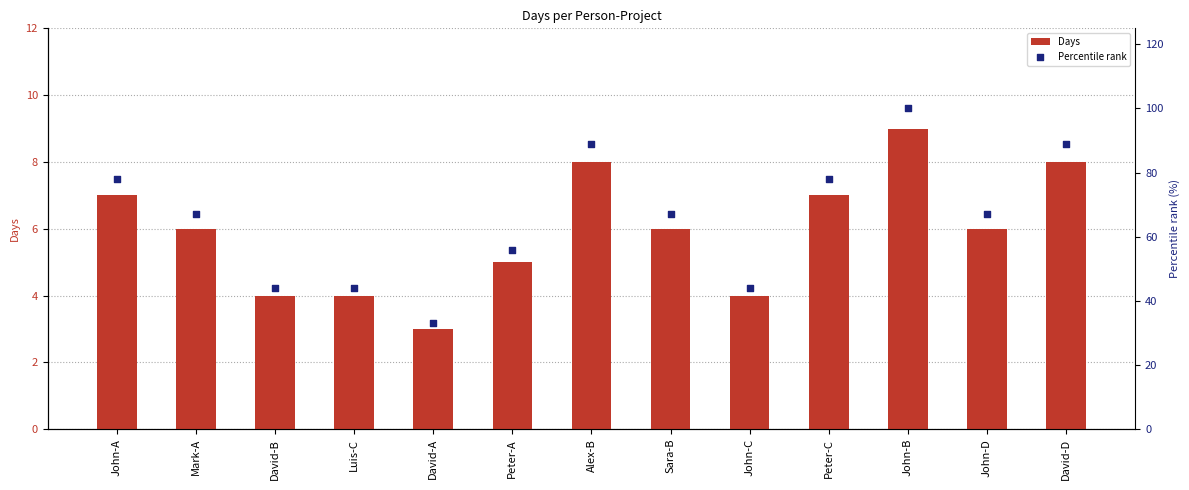

What are all the series names shown in the legend?

Days, Percentile rank